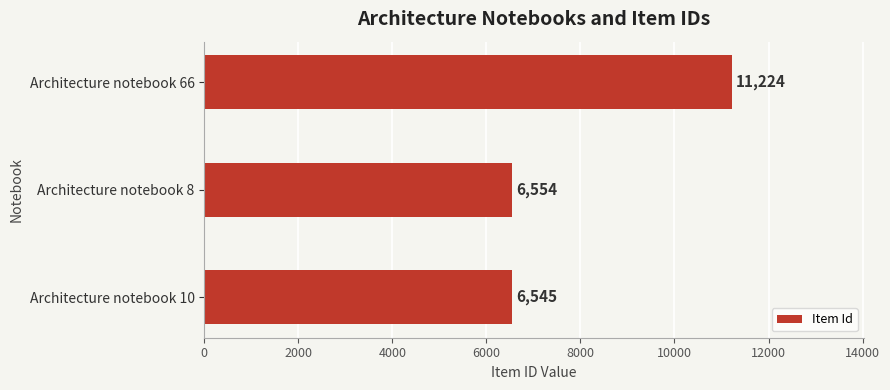

How many bars are there in total?

3